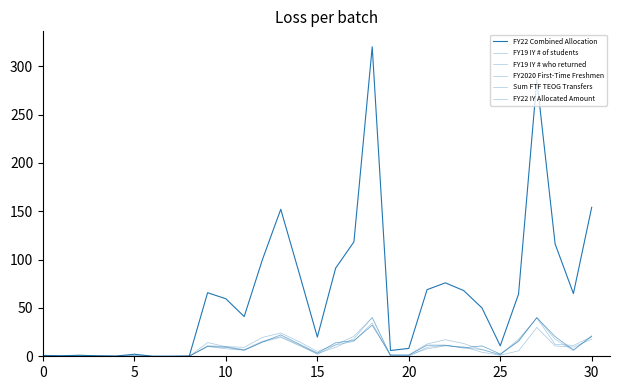

How many interior local peaks does the FY19 IY # who returned series have?

6